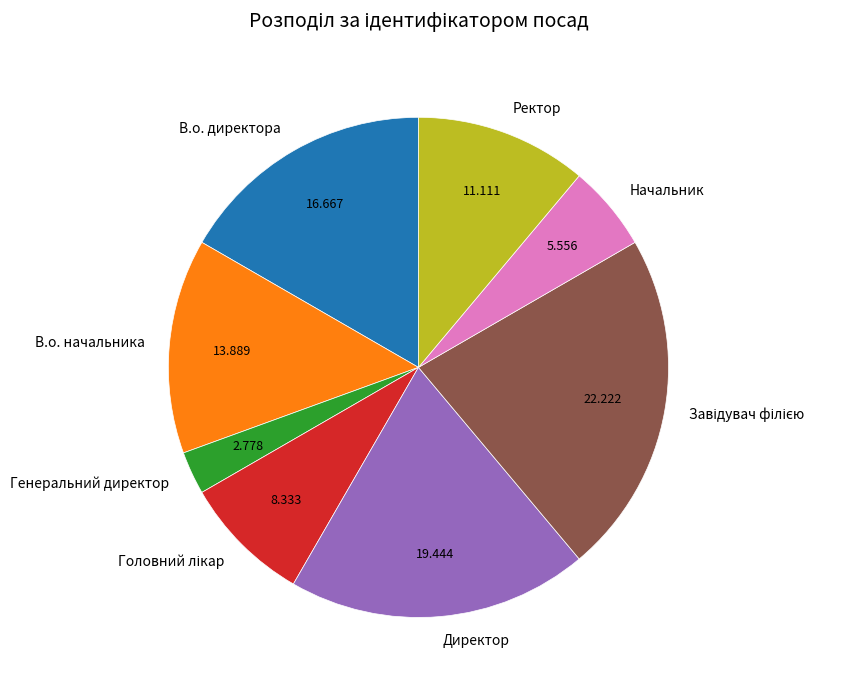

Is there a majority slice in this chart?

No